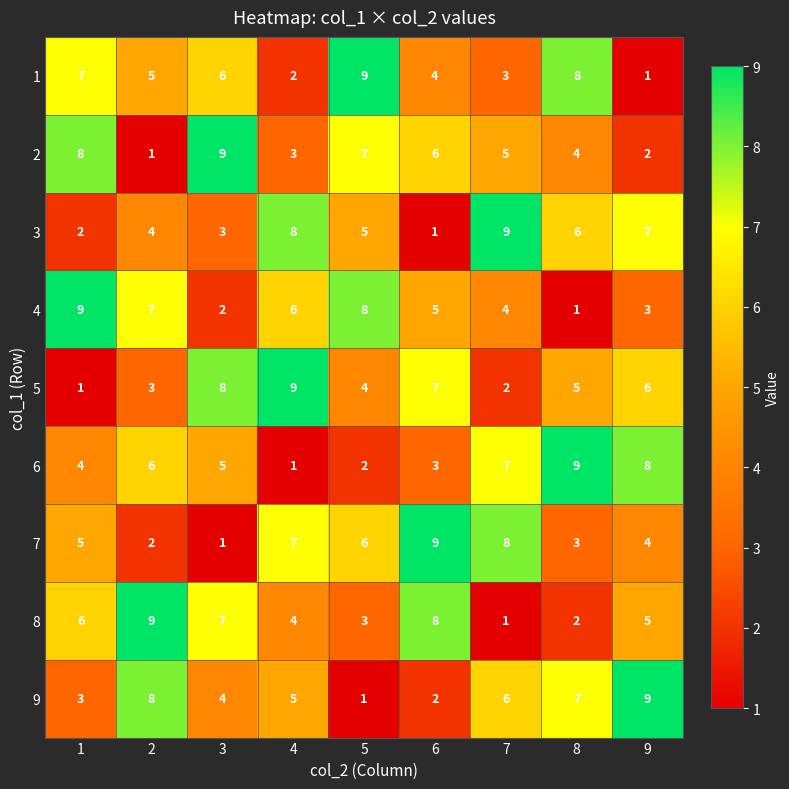

Count the 1 values in the range 3 to 7.

5